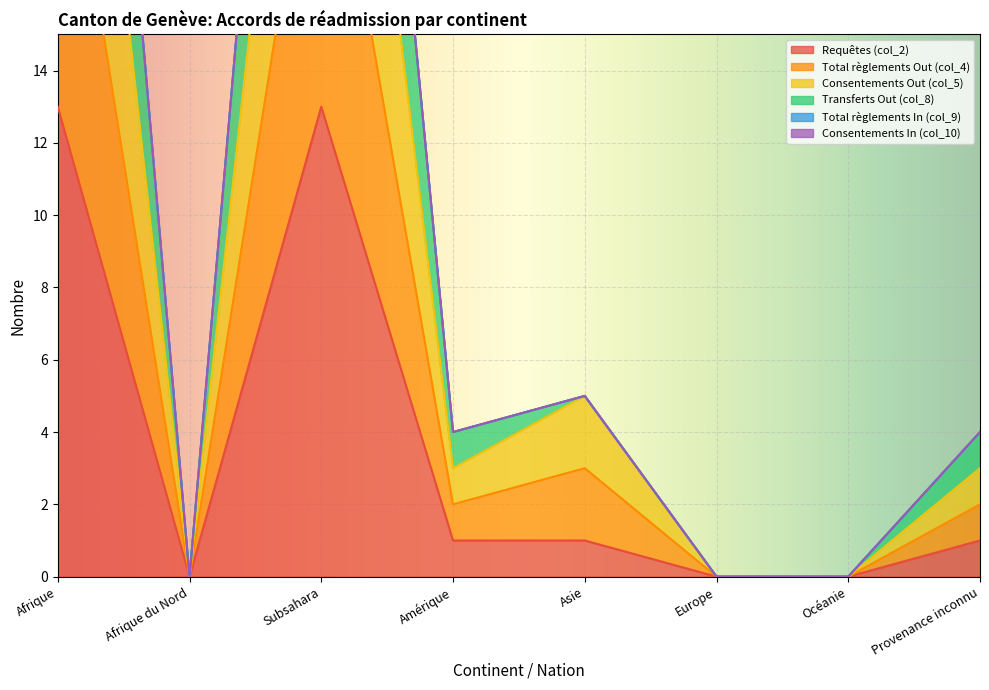

At how many categories does at least one series exceed 13?

2